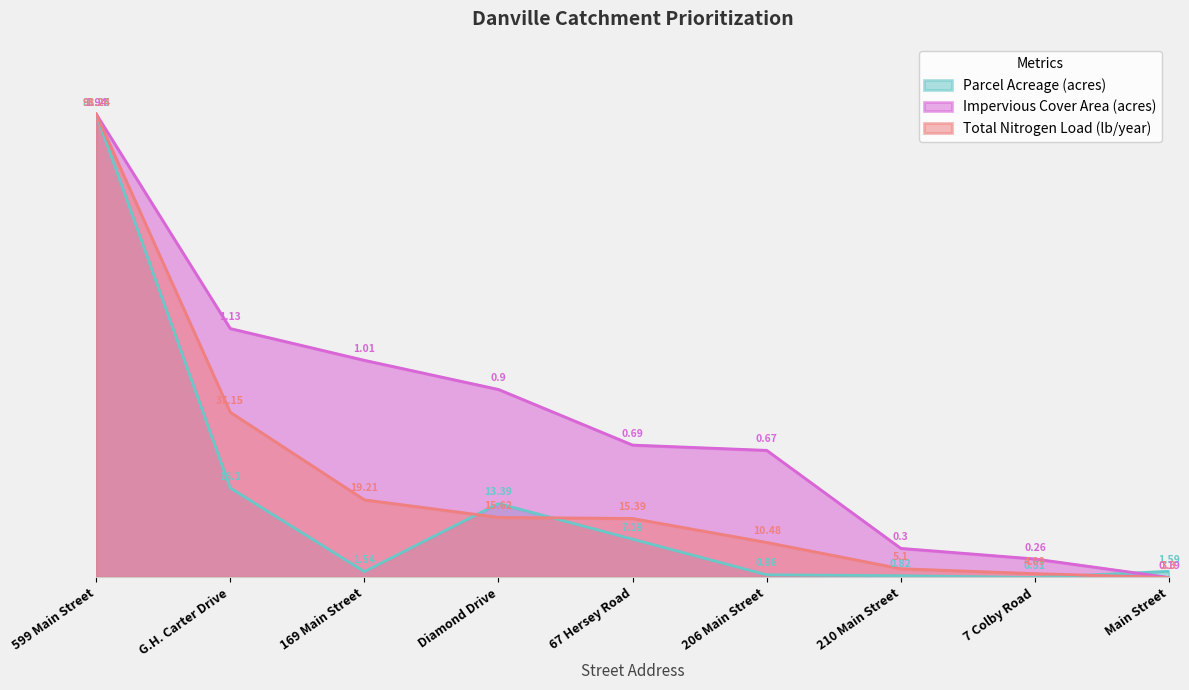

Is the value of Parcel Acreage (acres) at 206 Main Street greater than the value of Total Nitrogen Load (lb/year) at Diamond Drive?

No